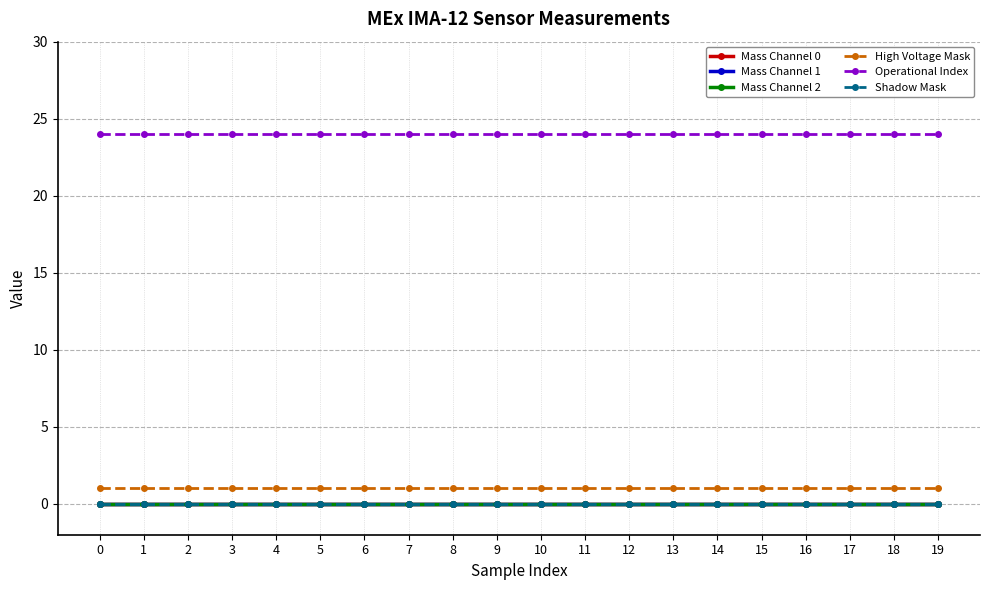

Does the chart have visible grid lines?

Yes